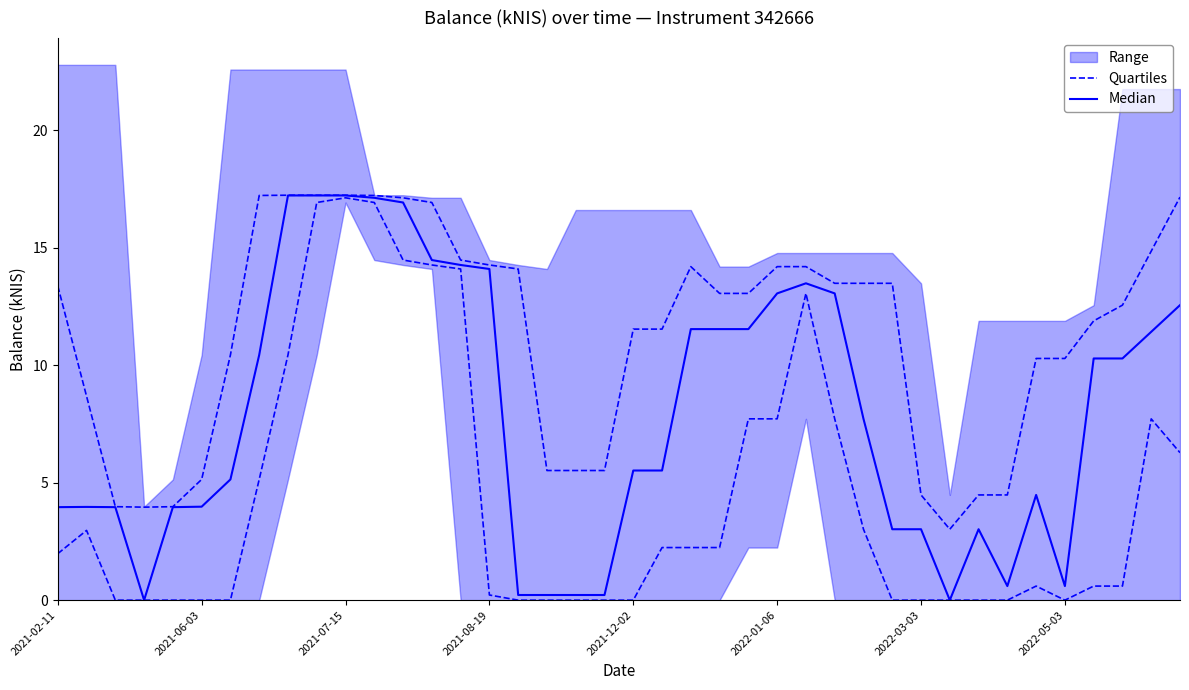

How many values in the Quartiles series exceed 1?

20